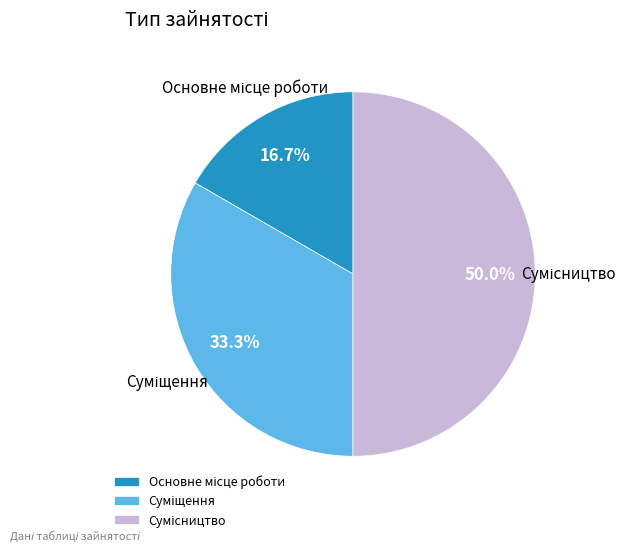

Does any single category account for the majority?

No